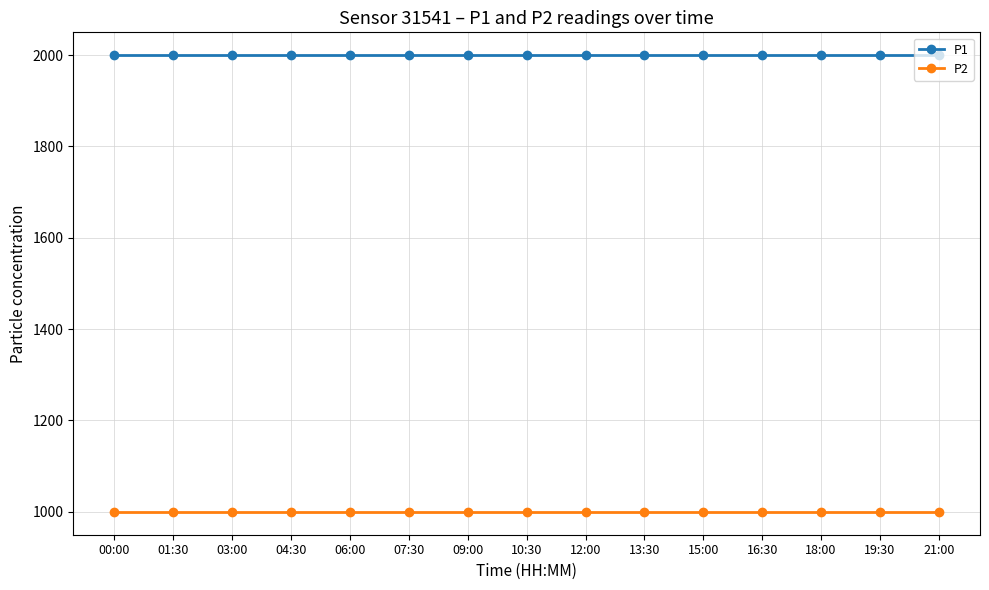

What is the value of the P1 point at the 4th from the left?

1999.9